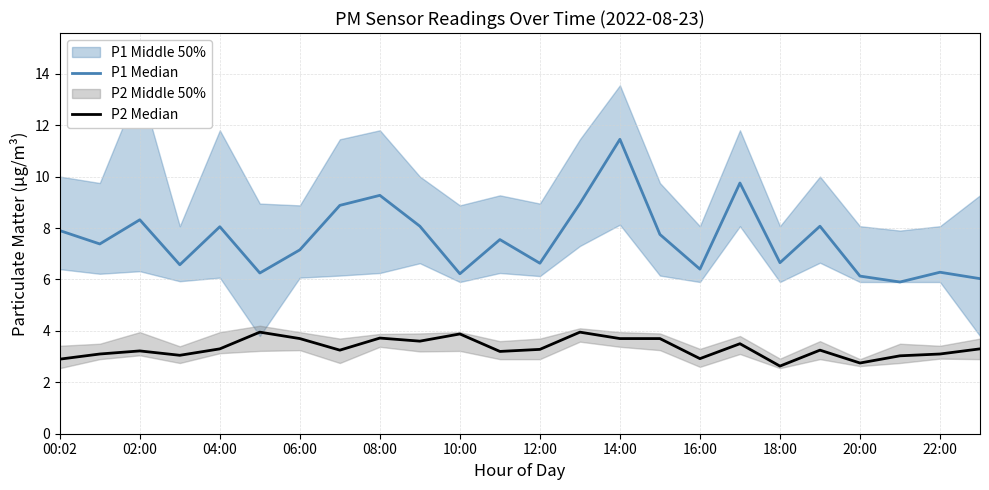

Which series has the largest range (max minus min)?

P1 Median